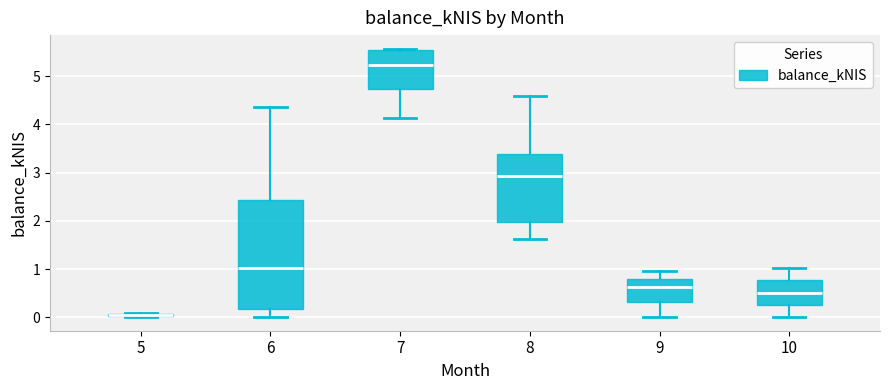

Comparing the boxes themselves (not the whiskers), which one is the tallest?

6